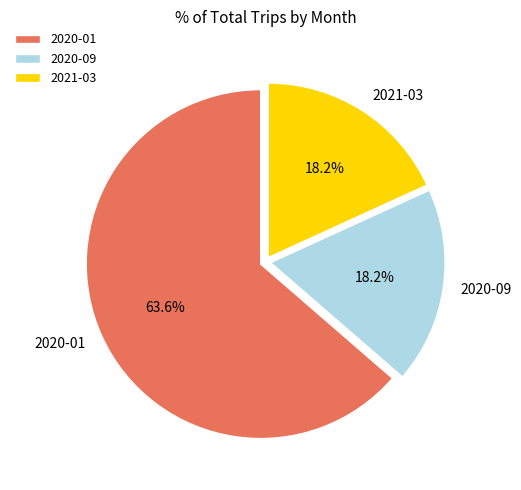

Is 2020-01 the majority of the pie?

Yes